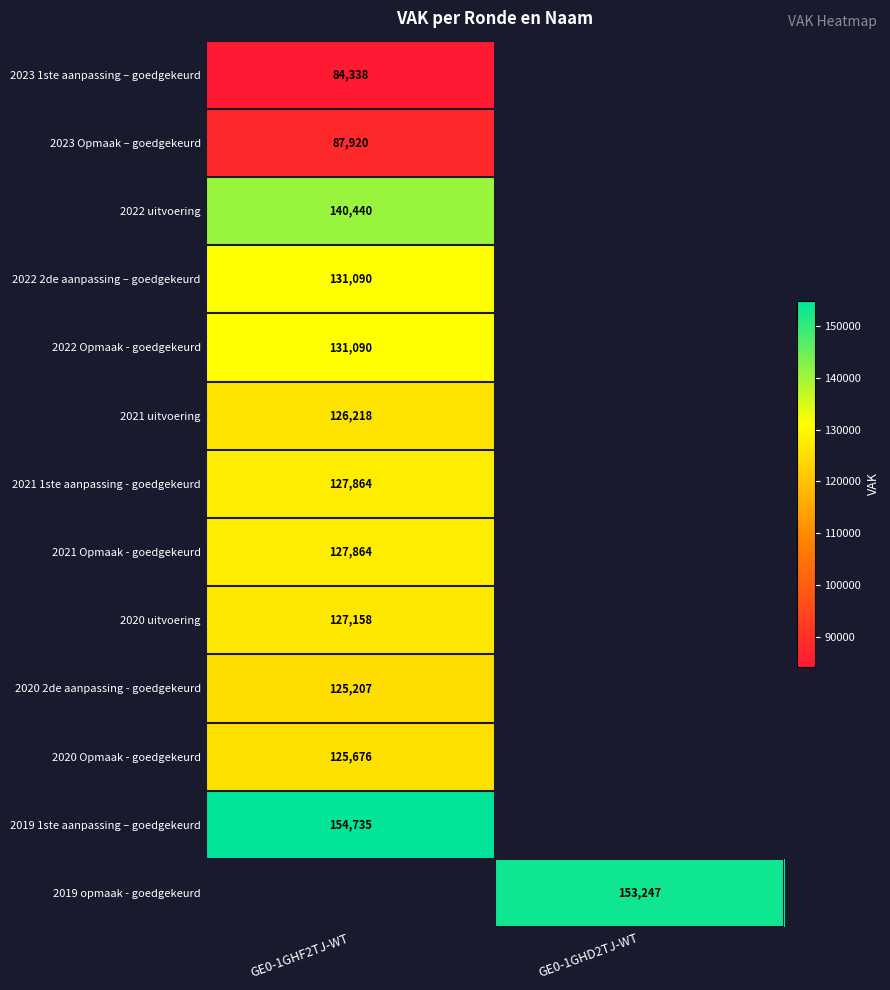

Is the value of 2022 Opmaak - goedgekeurd at GE0-1GHF2TJ-WT greater than the value of 2020 Opmaak - goedgekeurd at GE0-1GHF2TJ-WT?

Yes